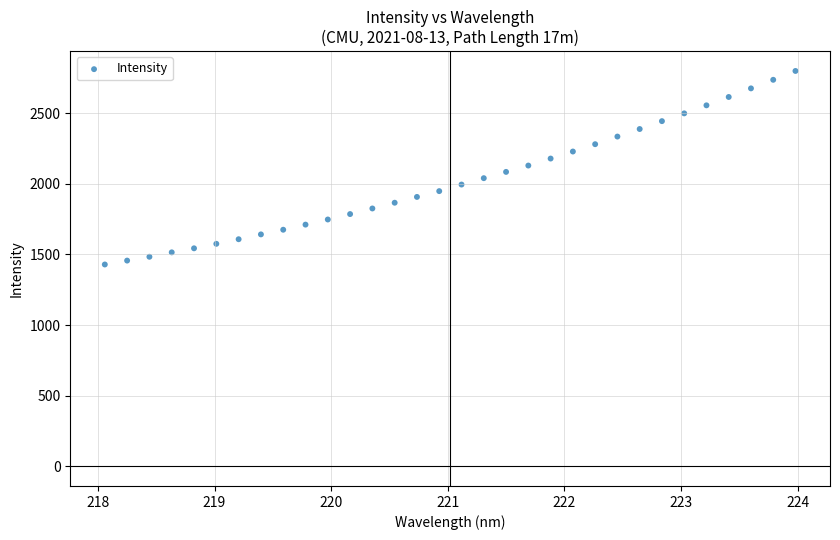

What is the range of Y values (max minus min)?

1371.1